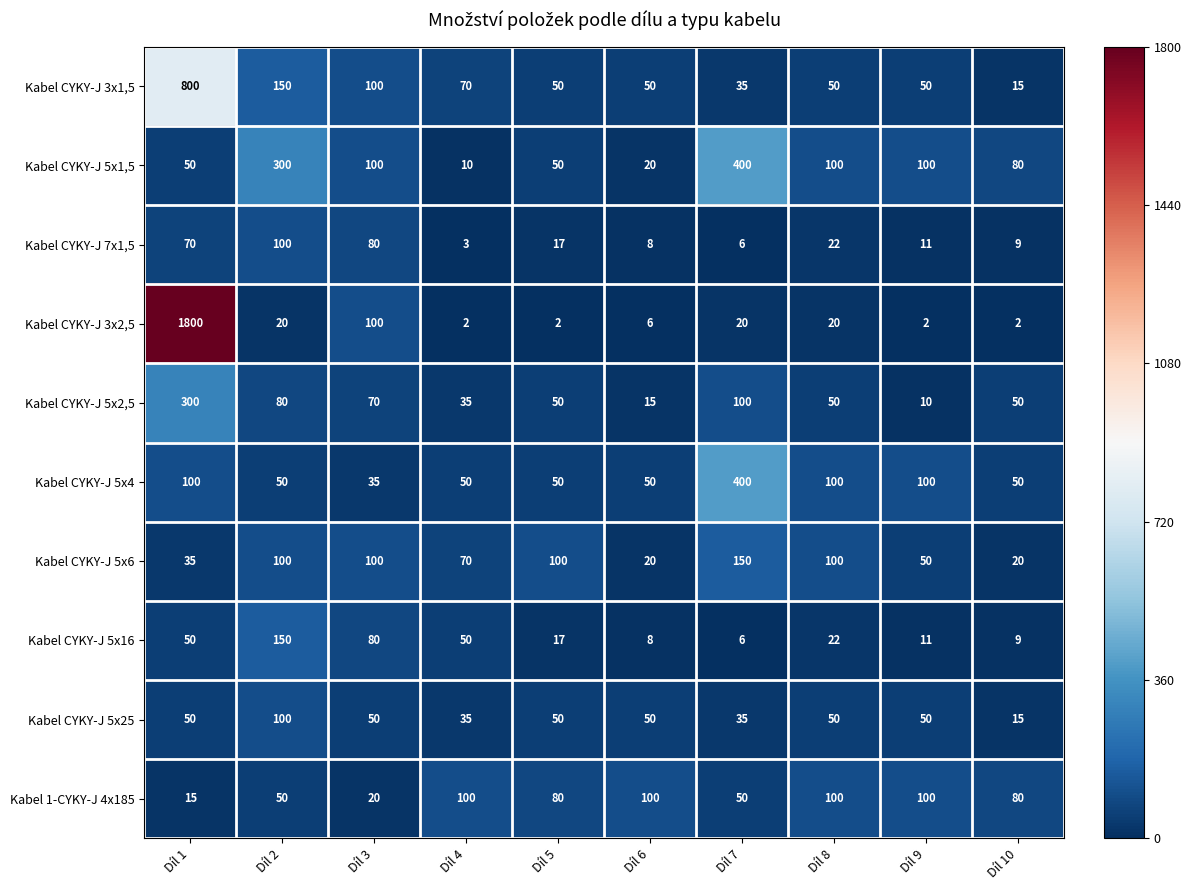

Rank the categories by Kabel CYKY-J 7x1,5 value from lowest to highest.

Díl 4, Díl 7, Díl 6, Díl 10, Díl 9, Díl 5, Díl 8, Díl 1, Díl 3, Díl 2